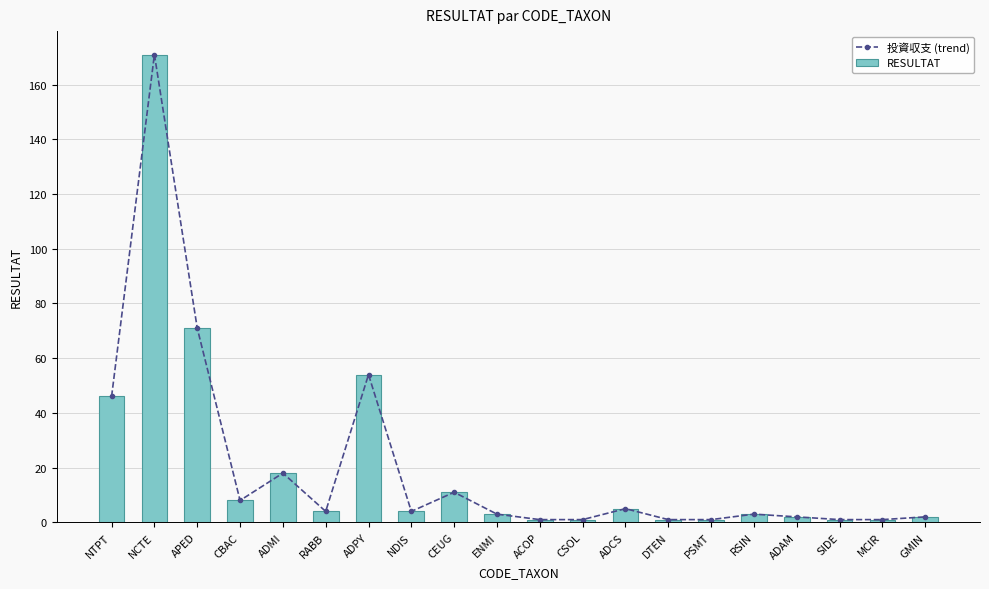

The RESULTAT series shows 5 at NDIS. True or false?

False